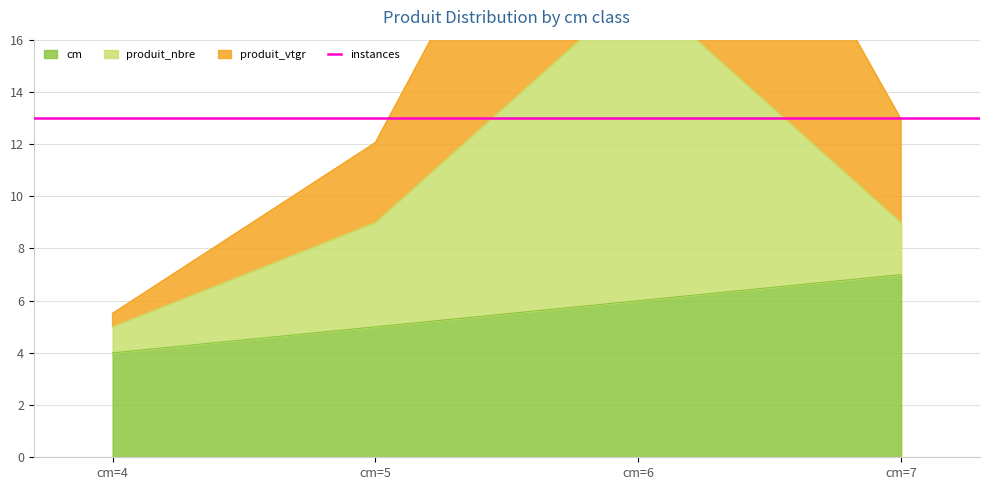

Which label corresponds to the largest value in the chart?

cm=6